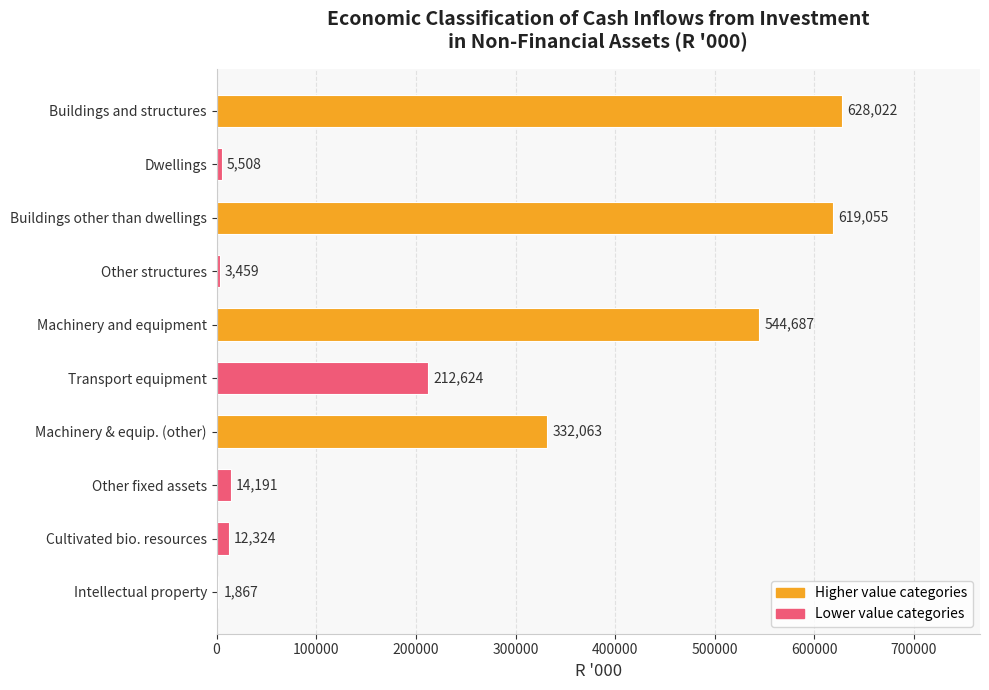

True or false: the data shows 14191 at Other fixed assets.

True